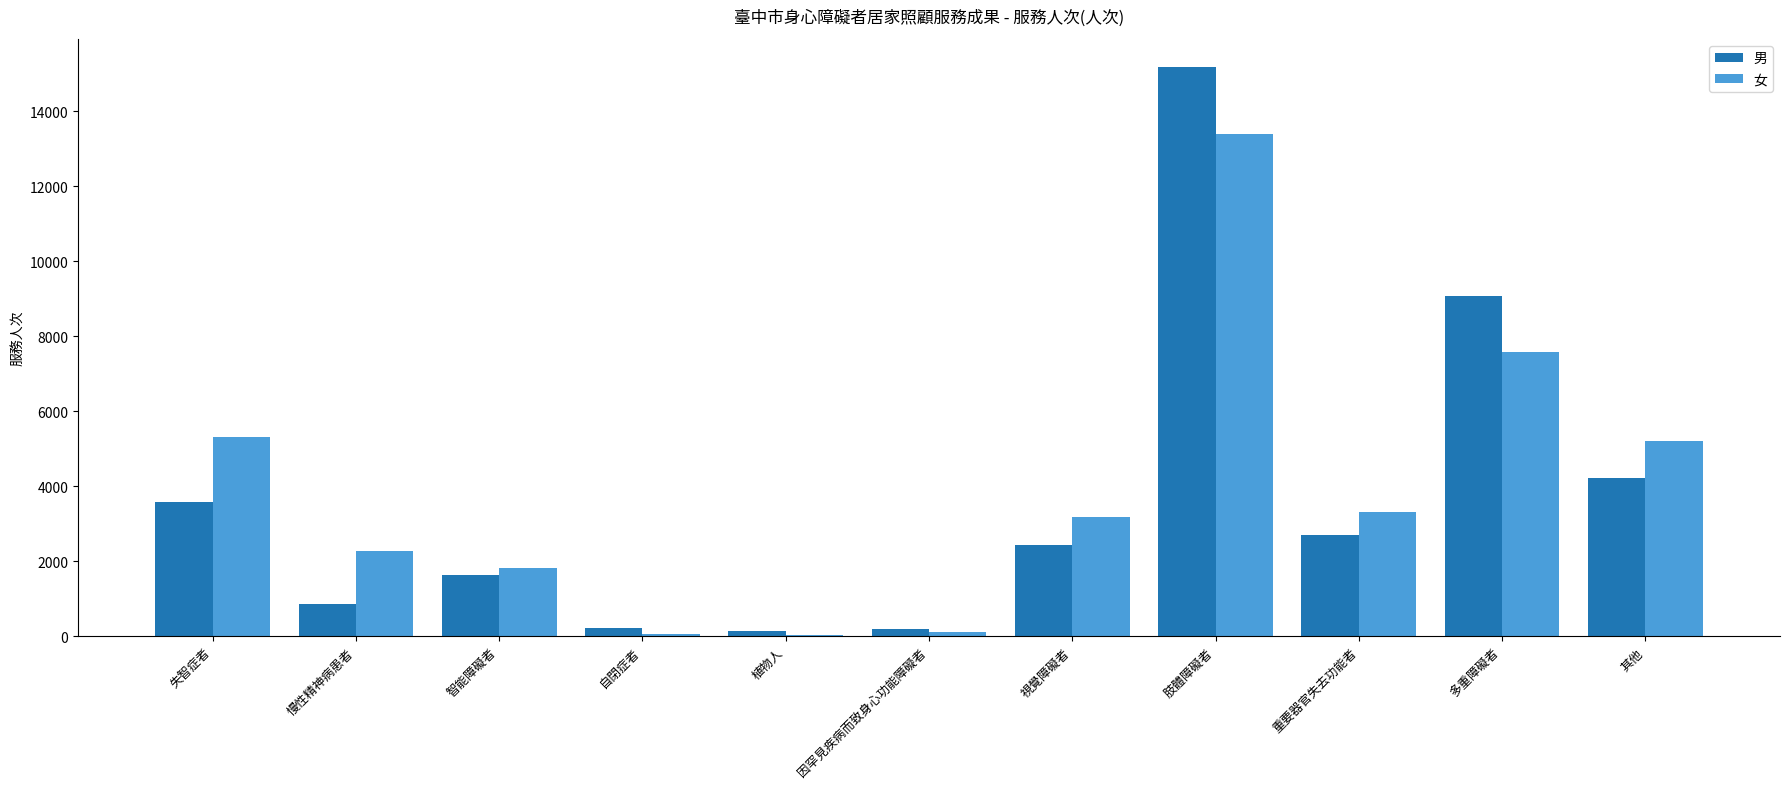

What is the highest value of the 女 series?

13387.2